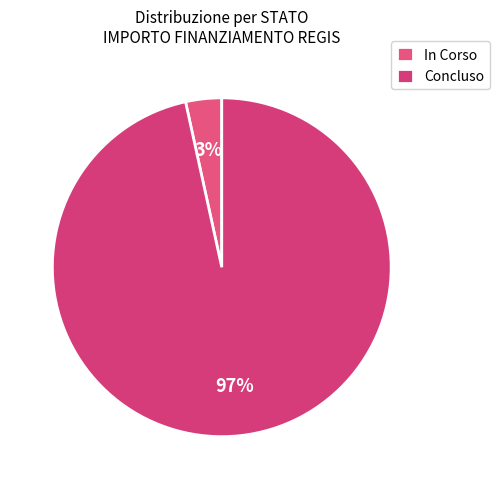

How many slices are in this pie chart?

2